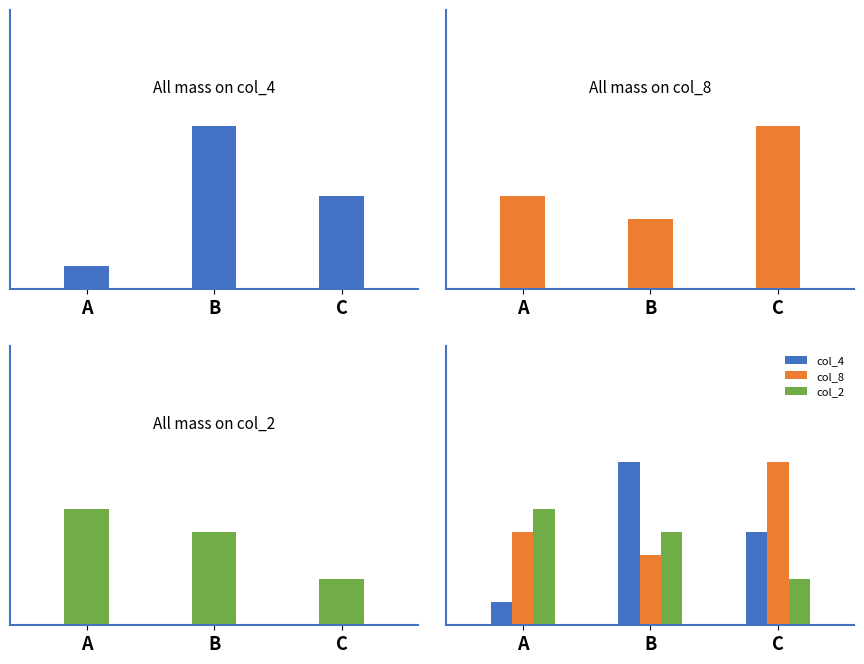

What is the average value of the col_8 series?

5